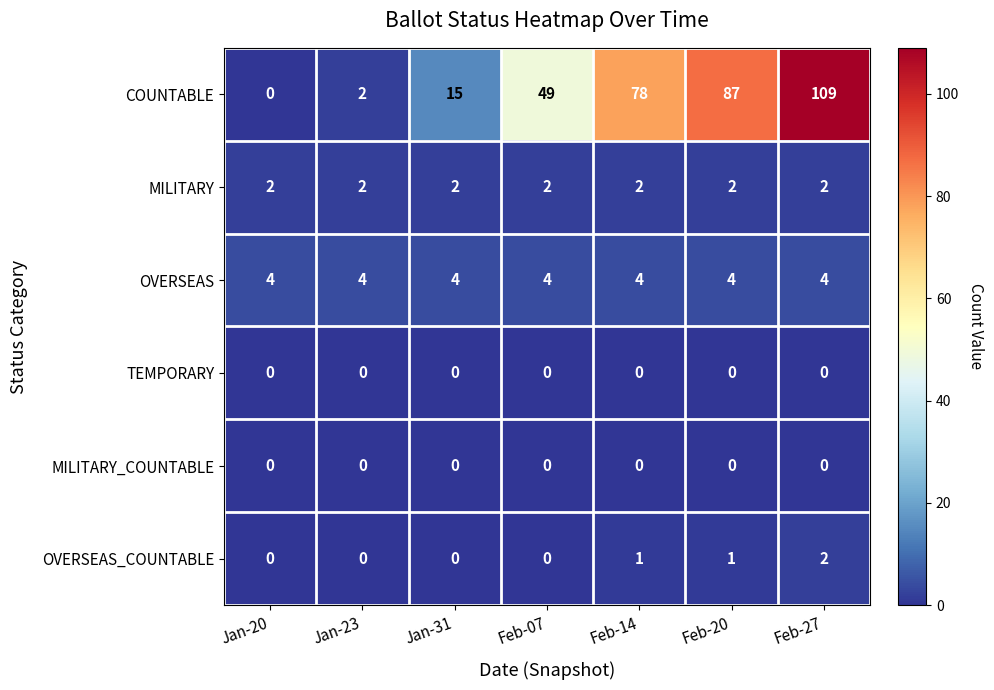

How many data points does each series have?

7